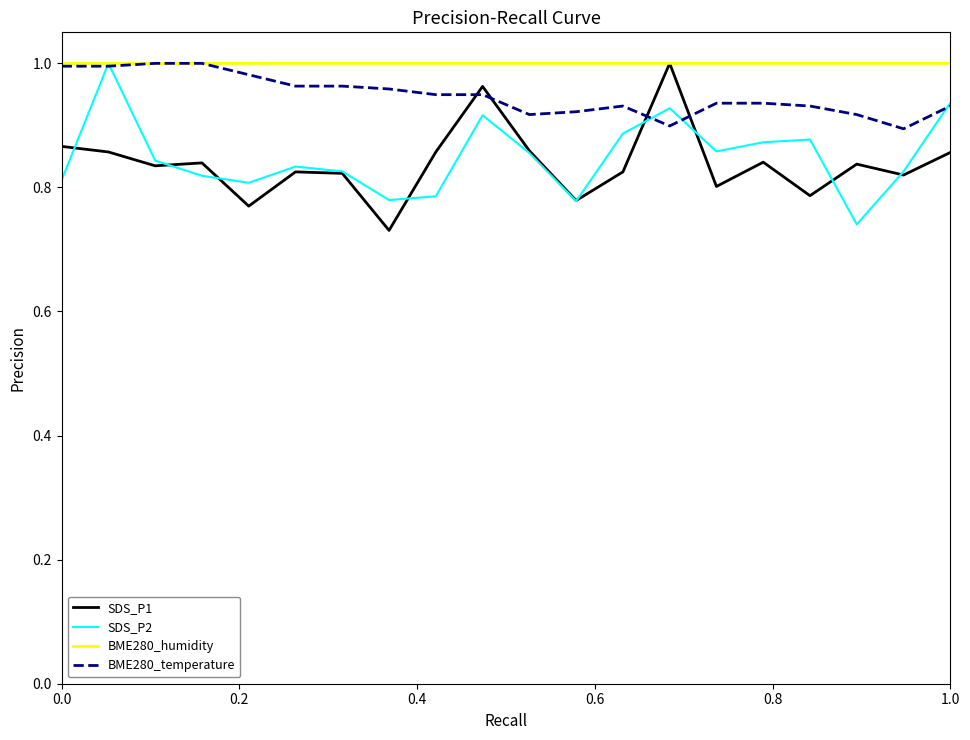

Which series has the largest total across all categories?

BME280_humidity